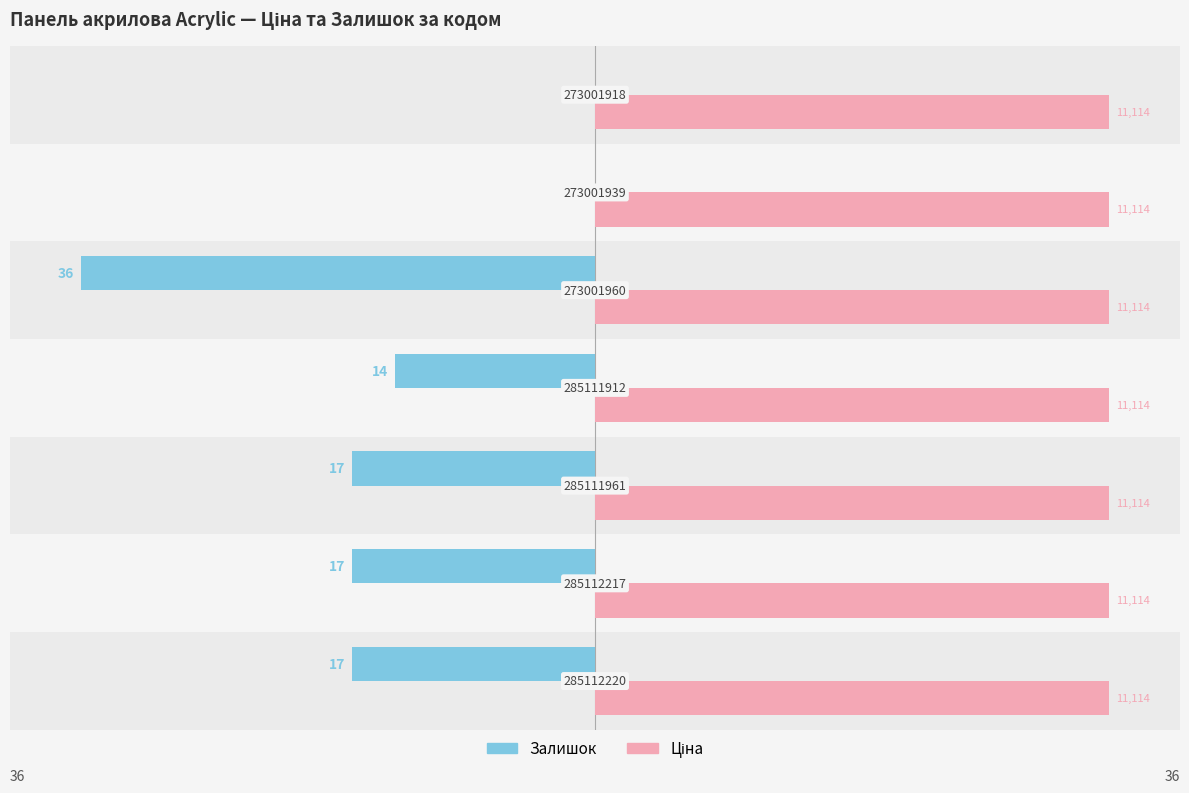

Which series has the largest range (max minus min)?

Залишок